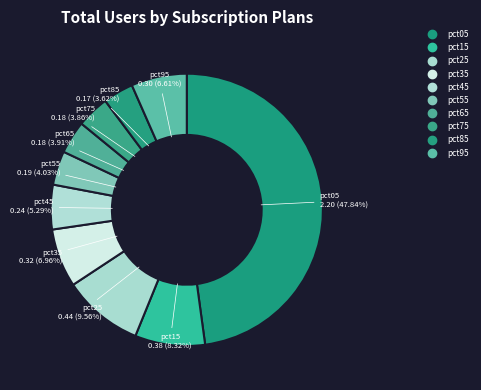

The pct55 slice represents 1% of the pie. True or false?

False